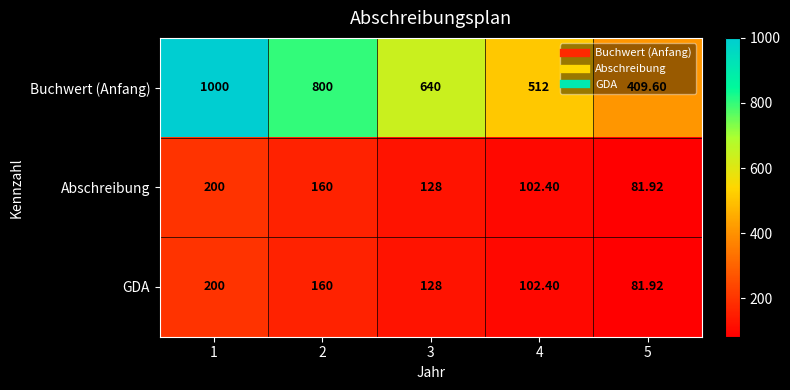

At which category does the chart reach its minimum across all series?

5